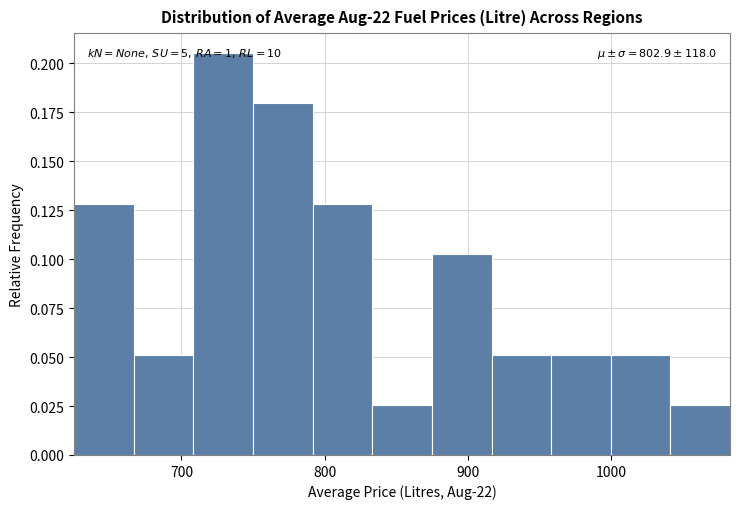

Which range on the x-axis has the tallest bar?

710 to 750